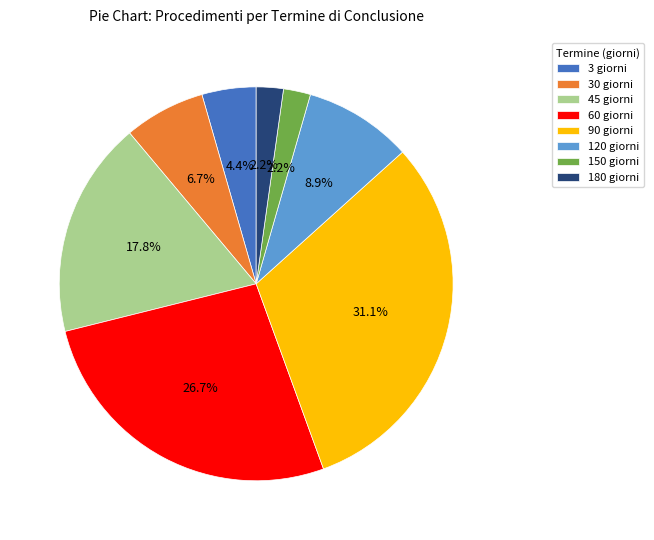

Which category has the biggest portion of the pie?

90 giorni